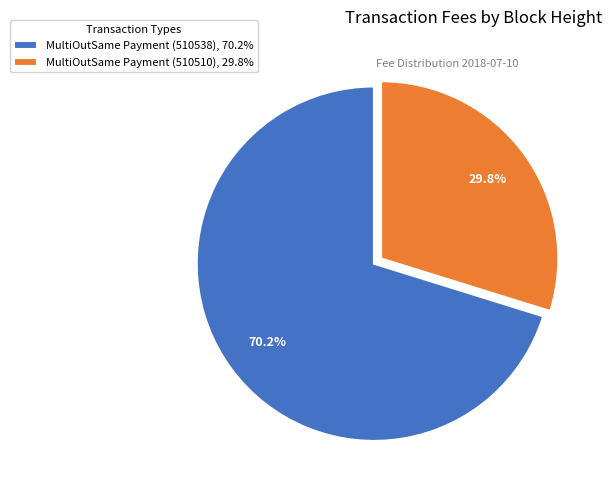

To the nearest percent, what is the average slice percentage?

50%